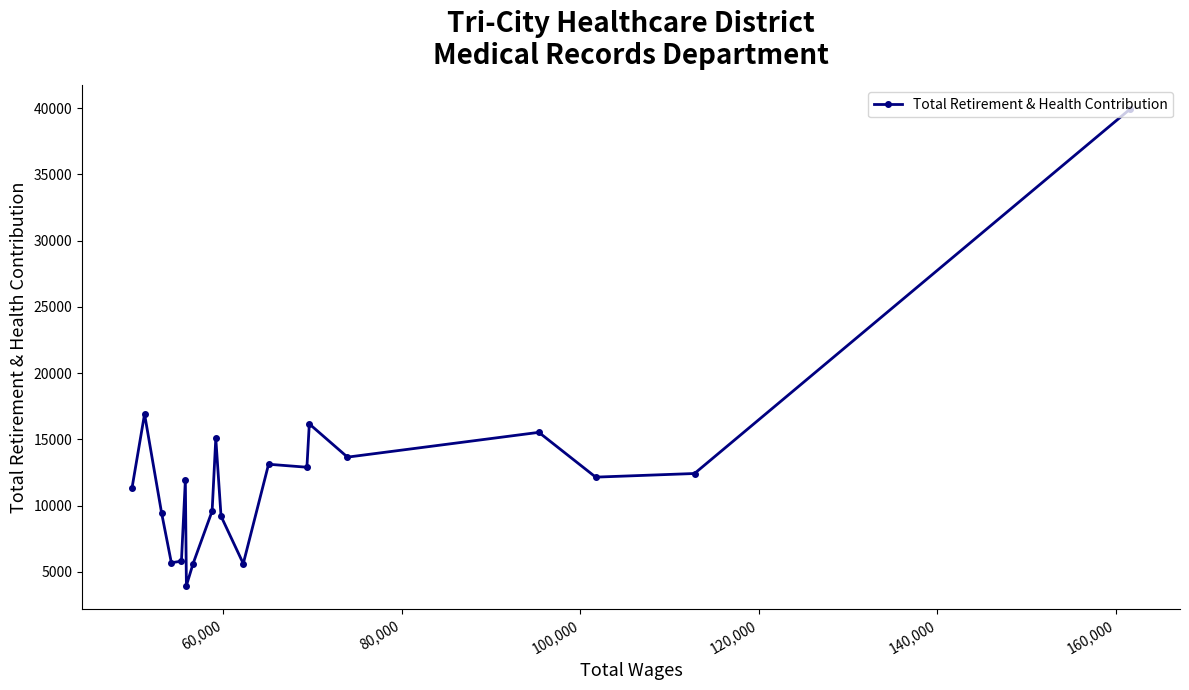

How many interior local peaks (higher than both neighbors) does the data have?

6